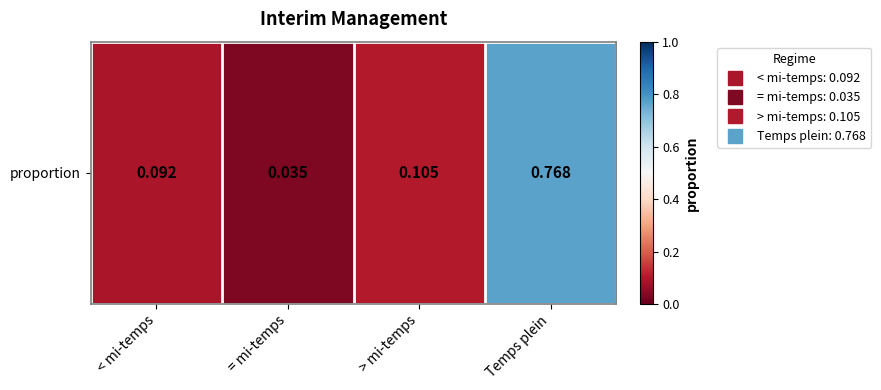

Reading left to right, extract all data points from this chart.

0.1	0.0	0.1	0.8